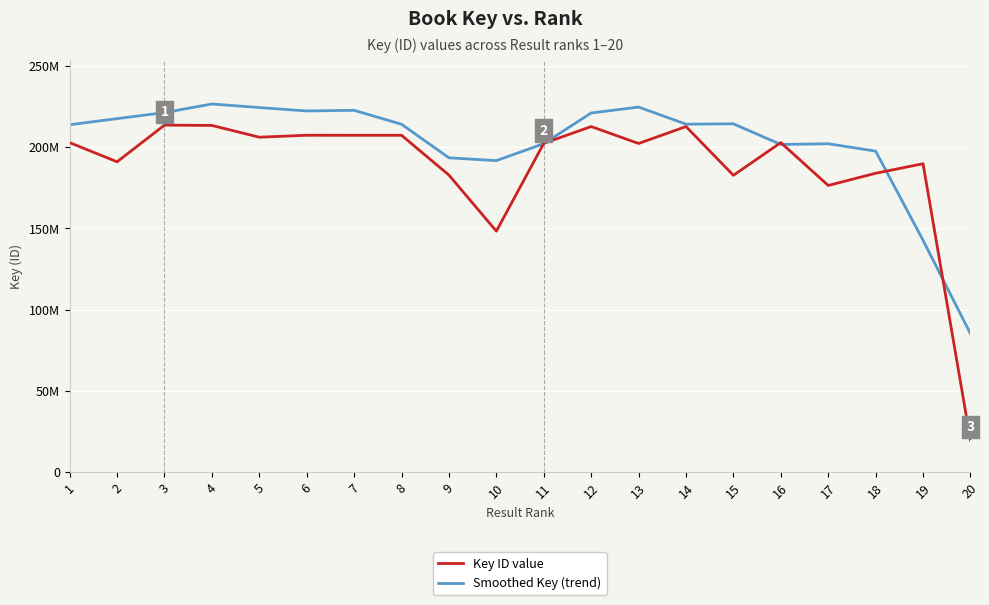

What are all the series names shown in the legend?

Key ID value, Smoothed Key (trend)